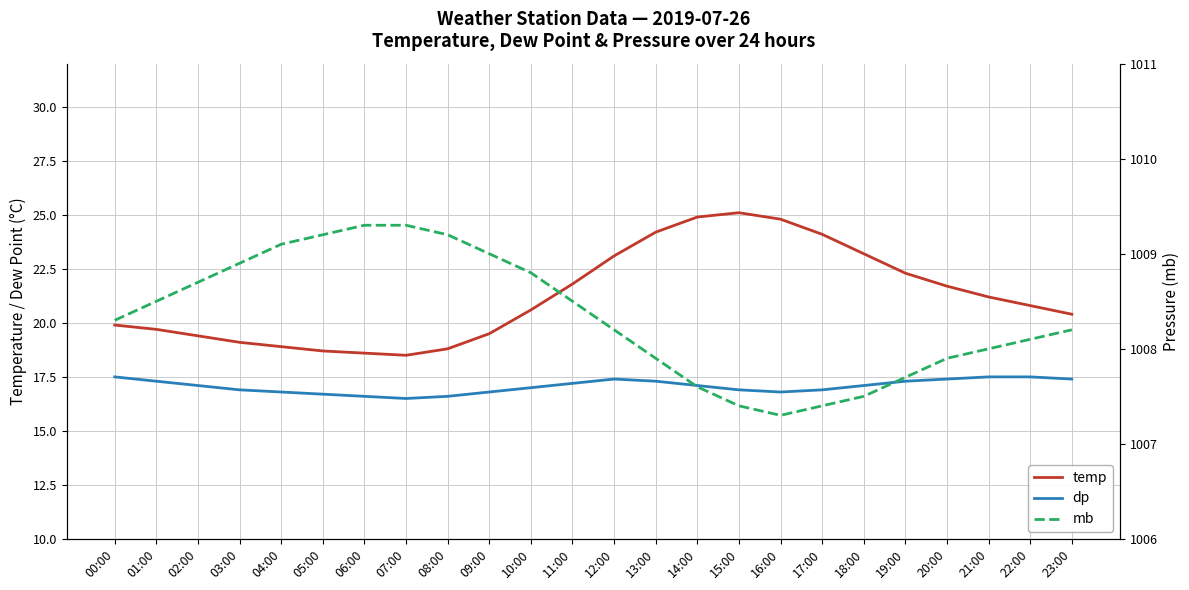

How many interior local valleys does the mb series have?

1